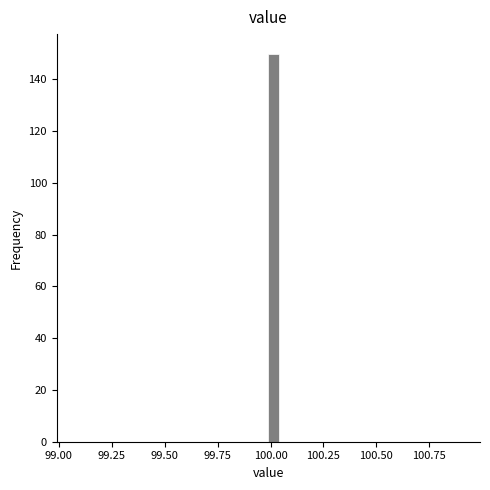

Around what value on the x-axis is the tallest bar? Give the approximate position of its centre, as read against the axis.

100.00